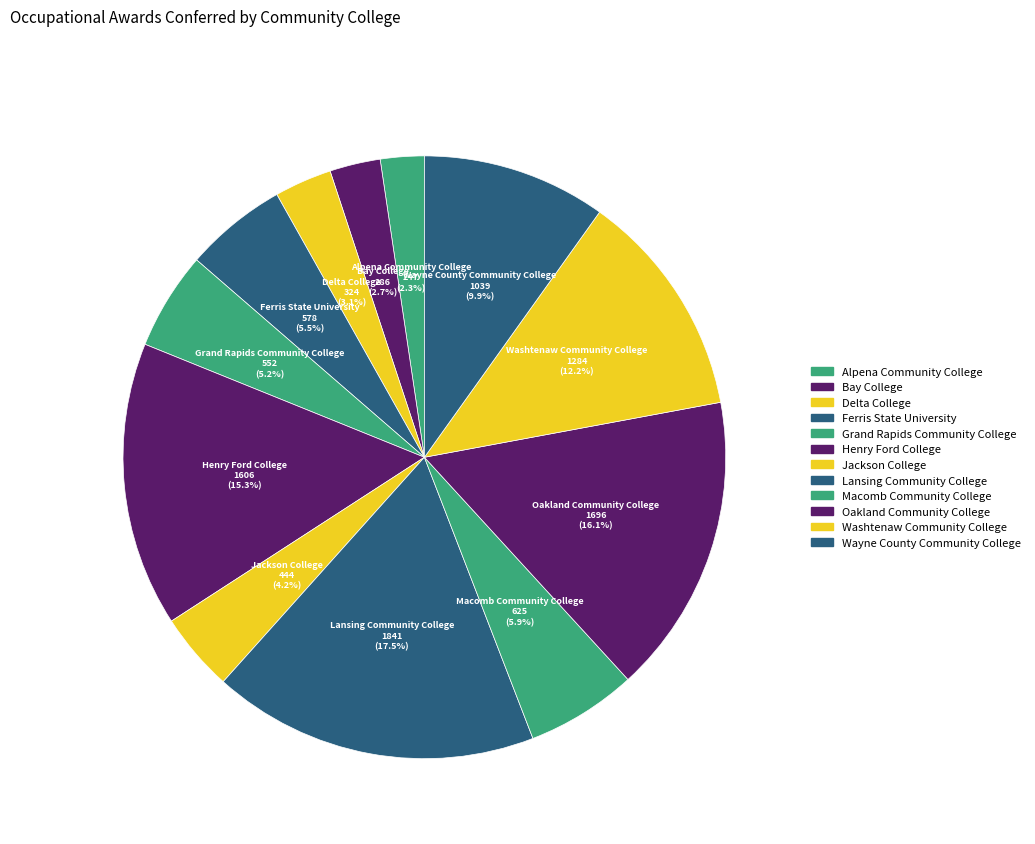

Is there a majority slice in this chart?

No